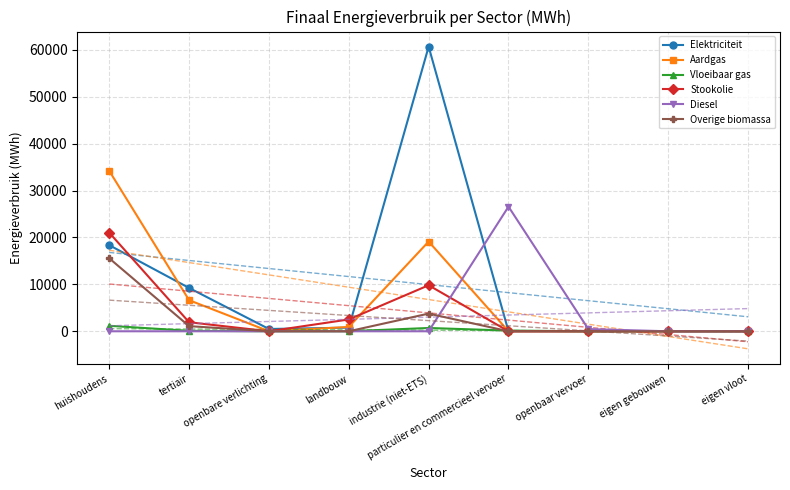

Between which two adjacent categories do Stookolie and Aardgas first intersect?

landbouw and industrie (niet-ETS)